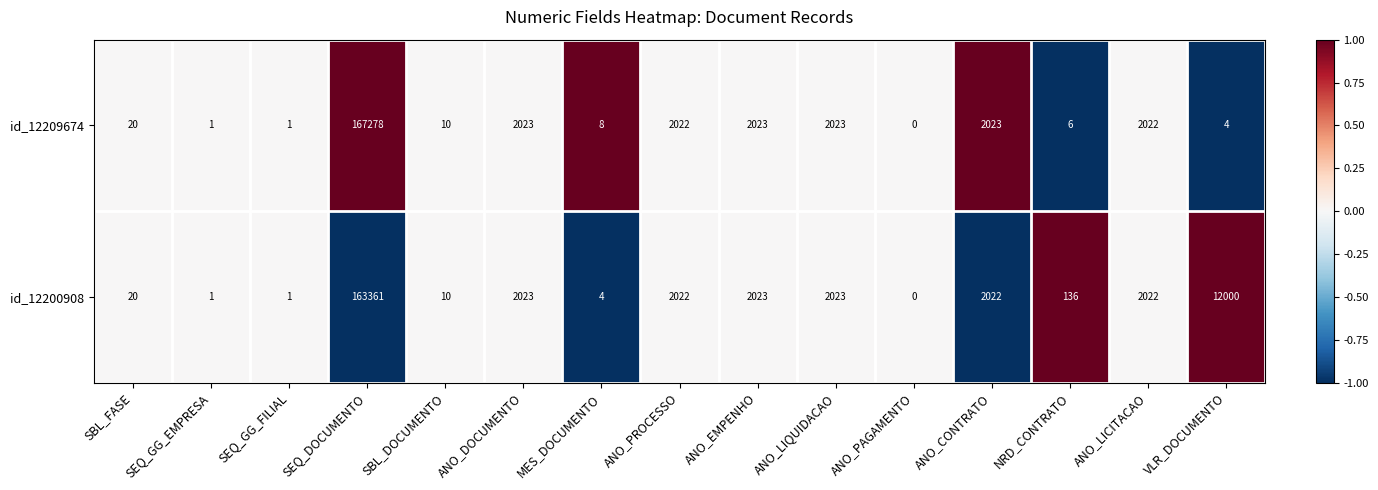

Which series has the largest range (max minus min)?

id_12209674